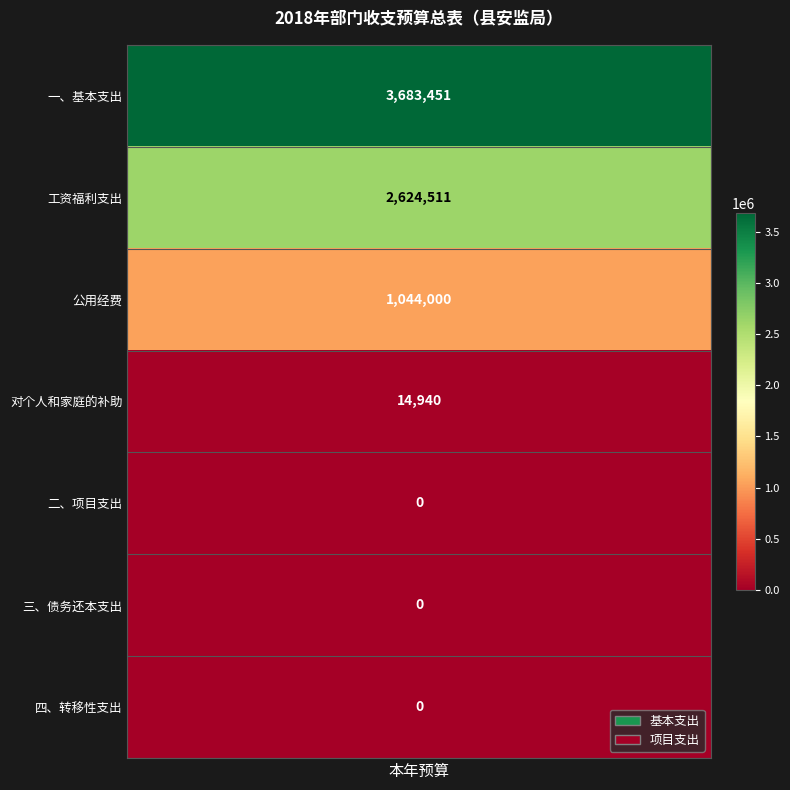

List the labels in order of 项目支出 value, smallest first.

0, 1, 2, 3, 4, 5, 6